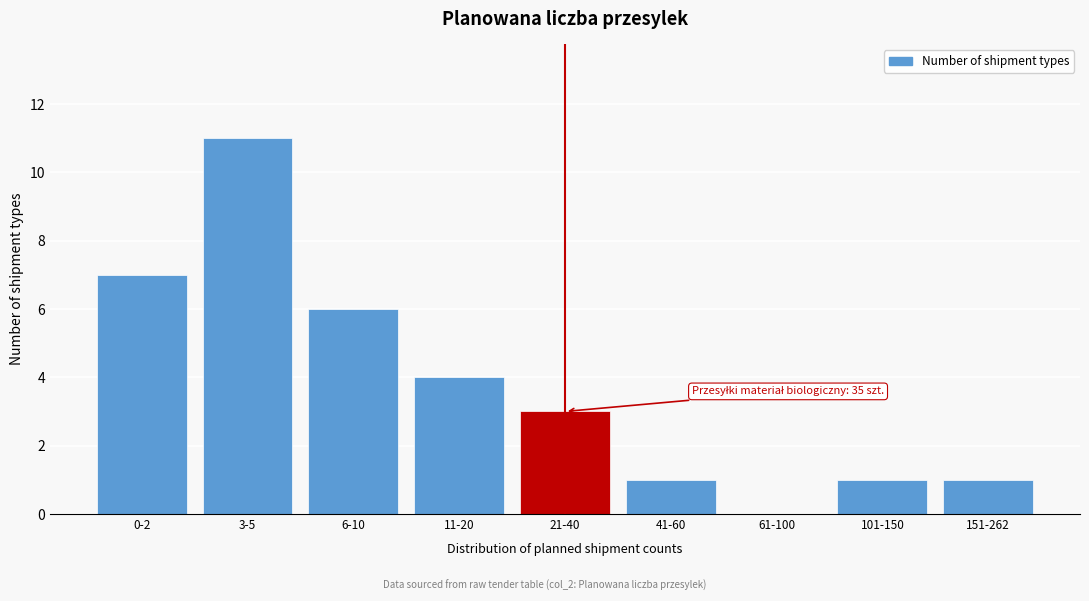

Reading left to right, list all the values displayed in this chart.

0-2=7	3-5=11	6-10=6	11-20=4	21-40=3	41-60=1	61-100=0	101-150=1	151-262=1